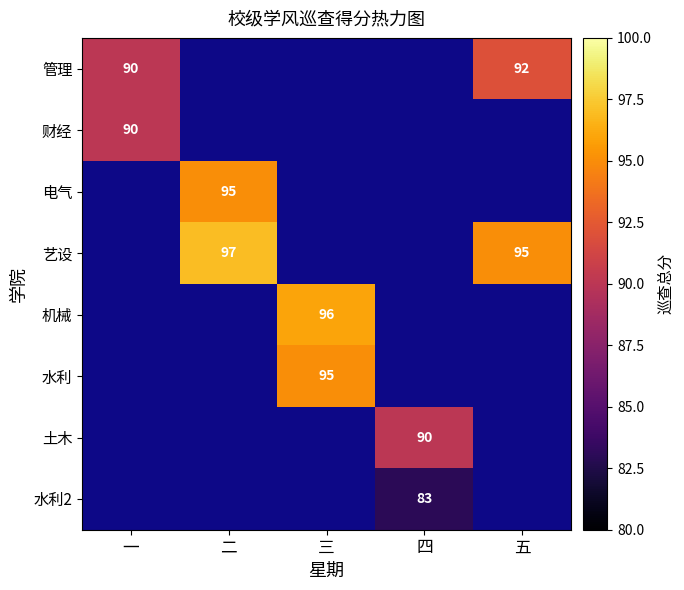

Is it true that 水利2 equals 83 at 四?

True